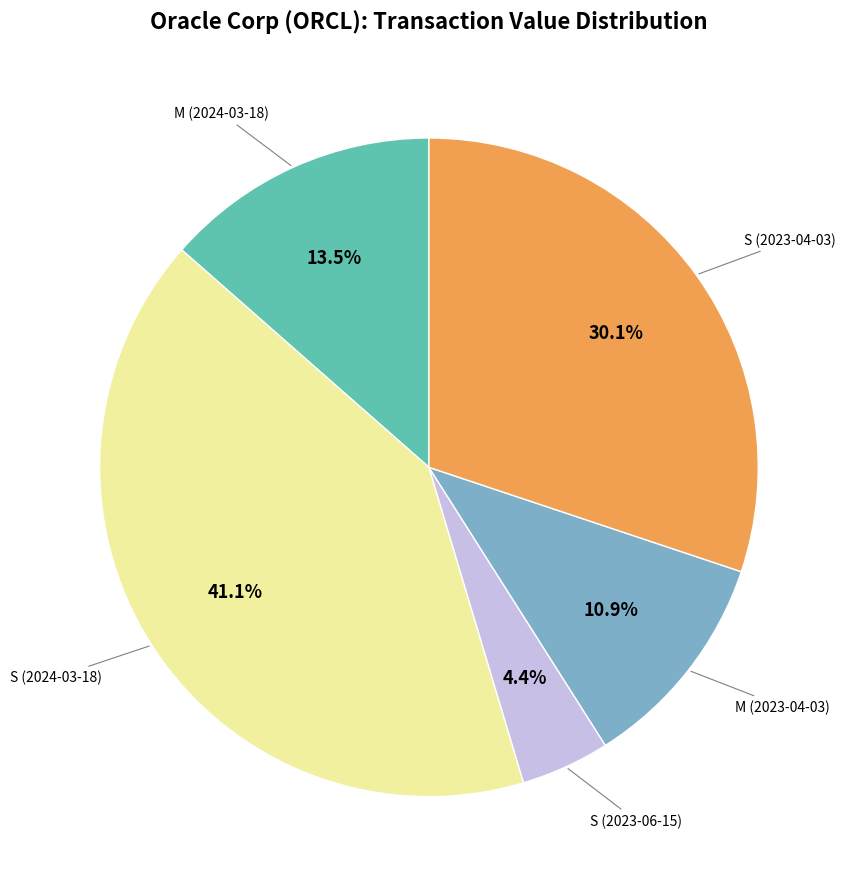

The M (2023-04-03) slice represents 11% of the pie. True or false?

True